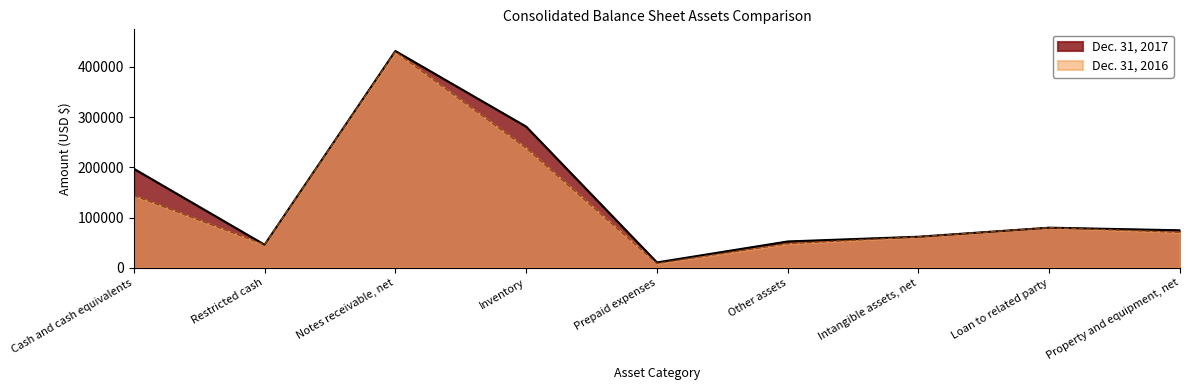

Reading left to right, extract all data points from this chart.

Dec. 31, 2017: Cash and cash equivalents=197337	Restricted cash=46012	Notes receivable, net=431801	Inventory=281291	Prepaid expenses=10743	Other assets=52506	Intangible assets, net=61978	Loan to related party=80000	Property and equipment, net=74756
Dec. 31, 2016: Cash and cash equivalents=144122	Restricted cash=46106	Notes receivable, net=430480	Inventory=238534	Prepaid expenses=8745	Other assets=48099	Intangible assets, net=61749	Loan to related party=80000	Property and equipment, net=70797